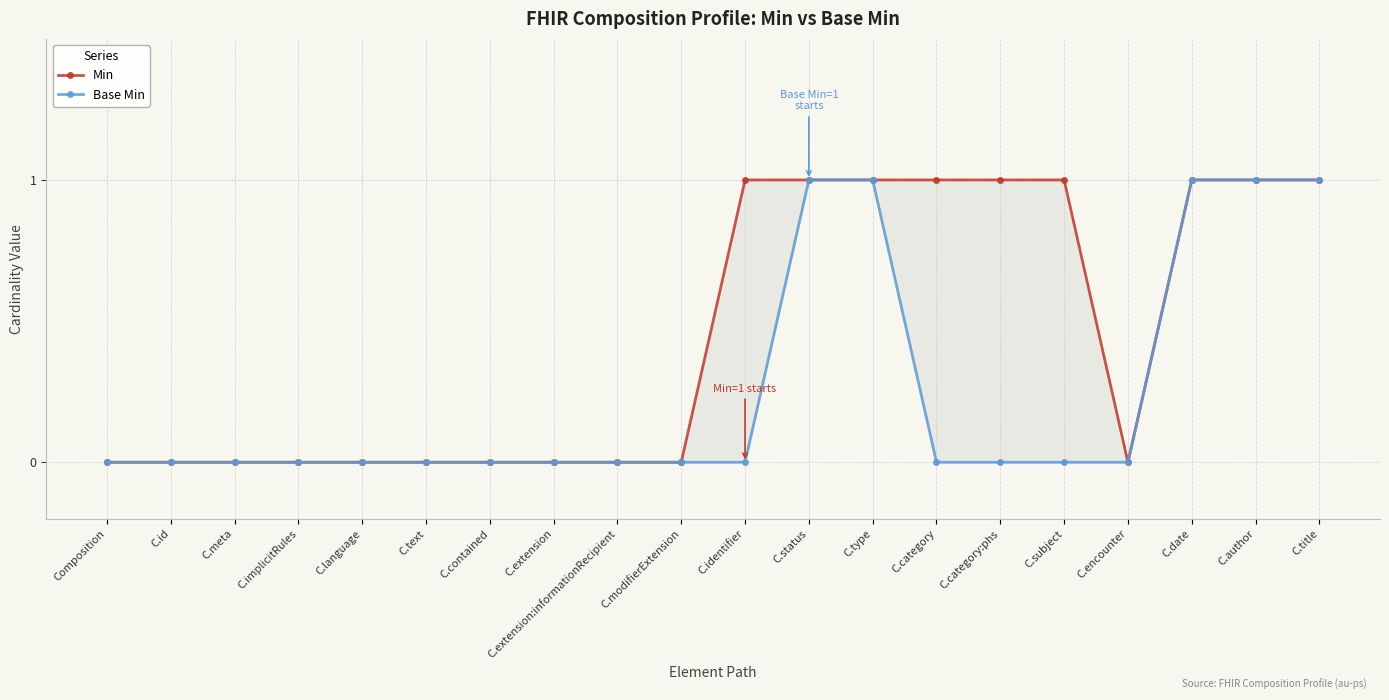

True or false: Min and Base Min intersect in this chart.

False